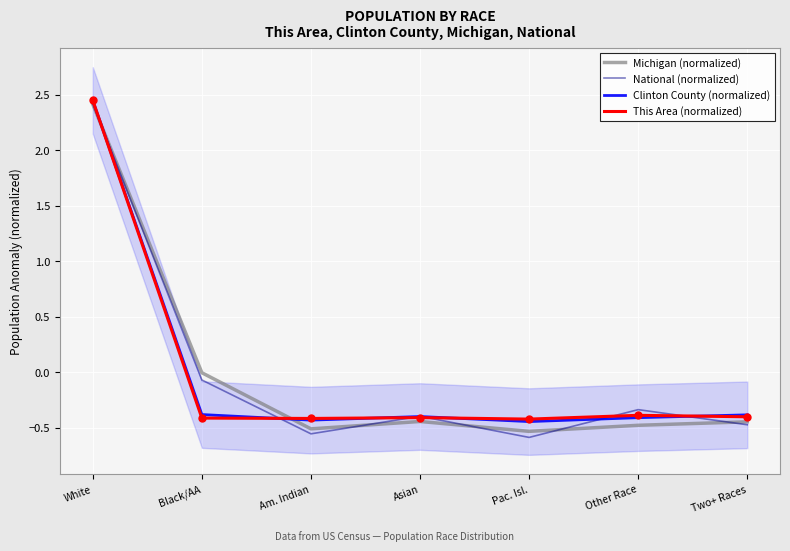

At how many categories does at least one series exceed 1?

1